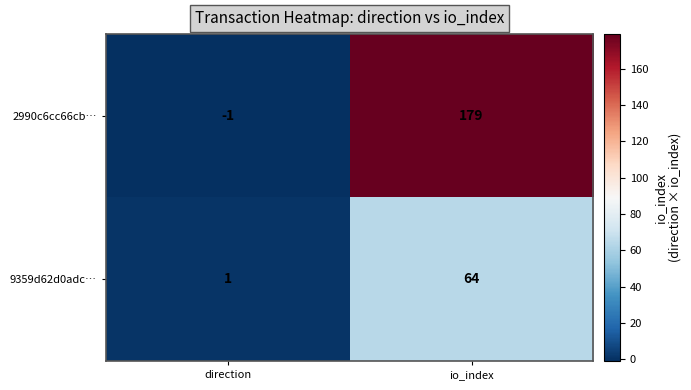

What is the maximum value shown in the chart?

179